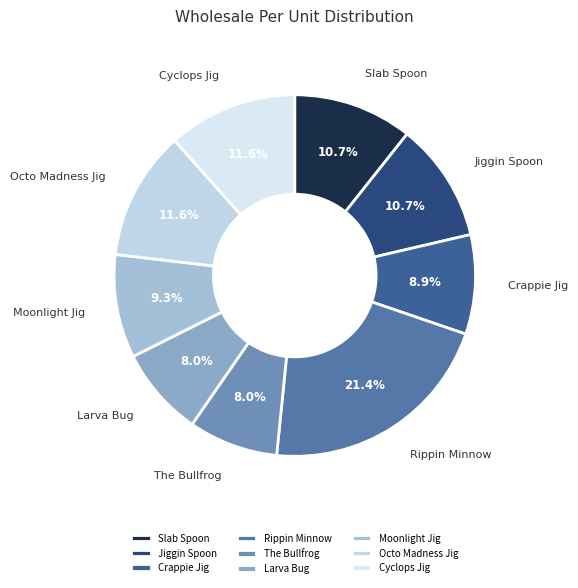

Does Crappie Jig account for over 50% of the chart?

No